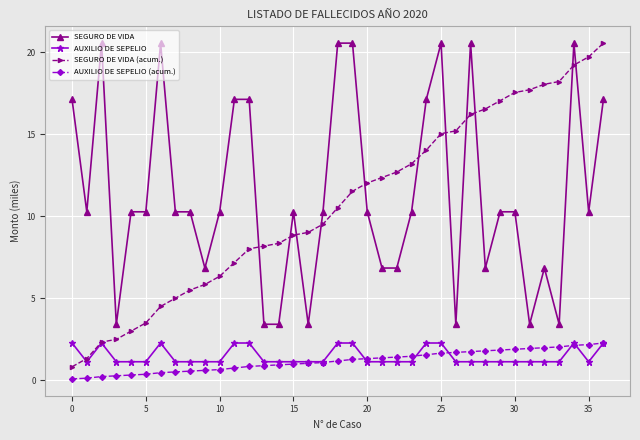

What is the maximum value for AUXILIO DE SEPELIO?

2.3